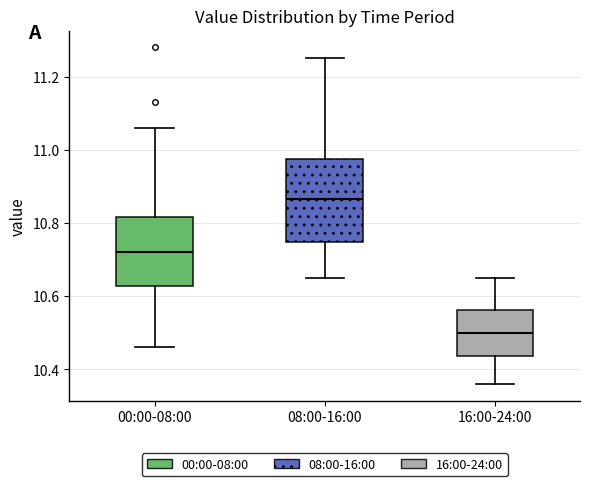

Which box has the lowest median line?

16:00-24:00